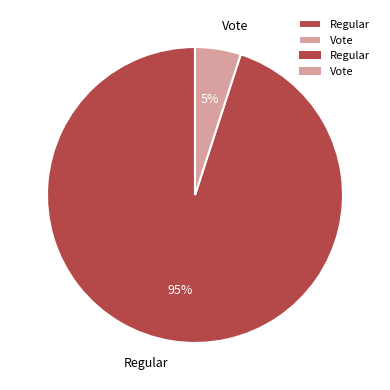

Rank the categories by value from highest to lowest.

Regular, Vote